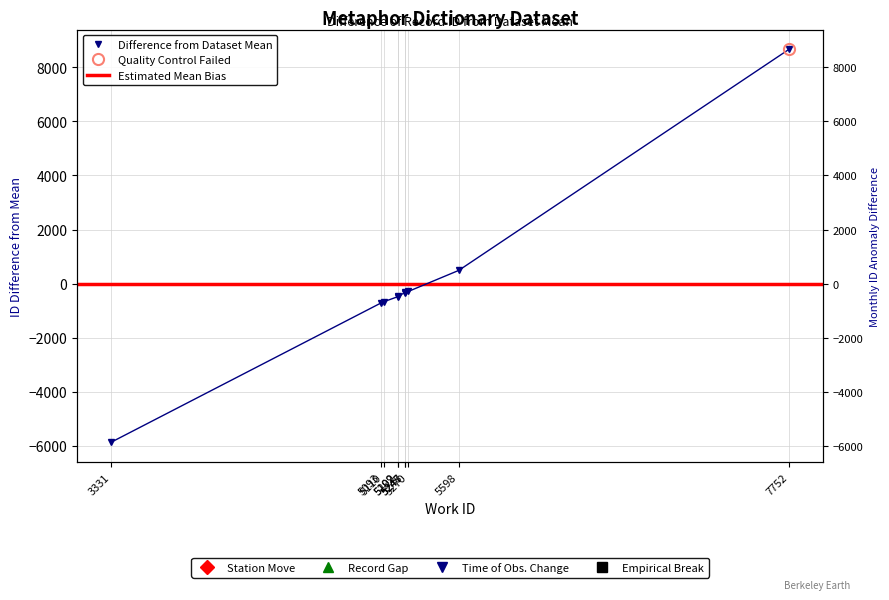

What is the change in value from 5270 to 7752?

+8964.0